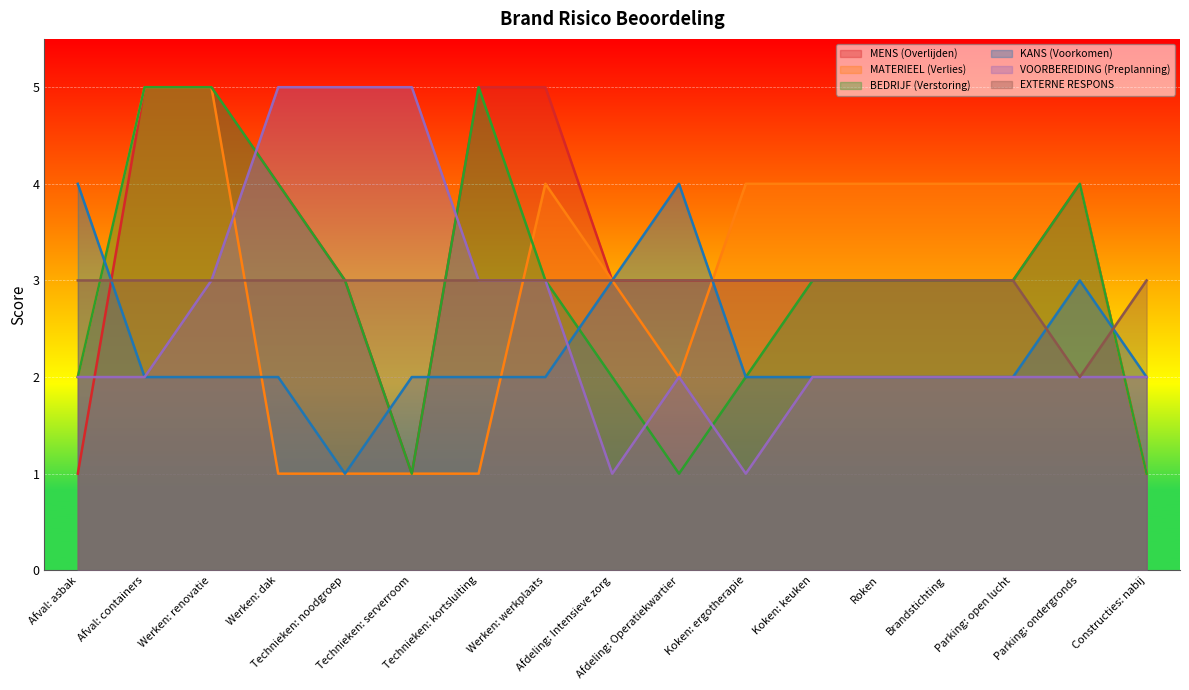

Between Afdeling: Intensieve zorg and Technieken: kortsluiting, which is larger?

Technieken: kortsluiting